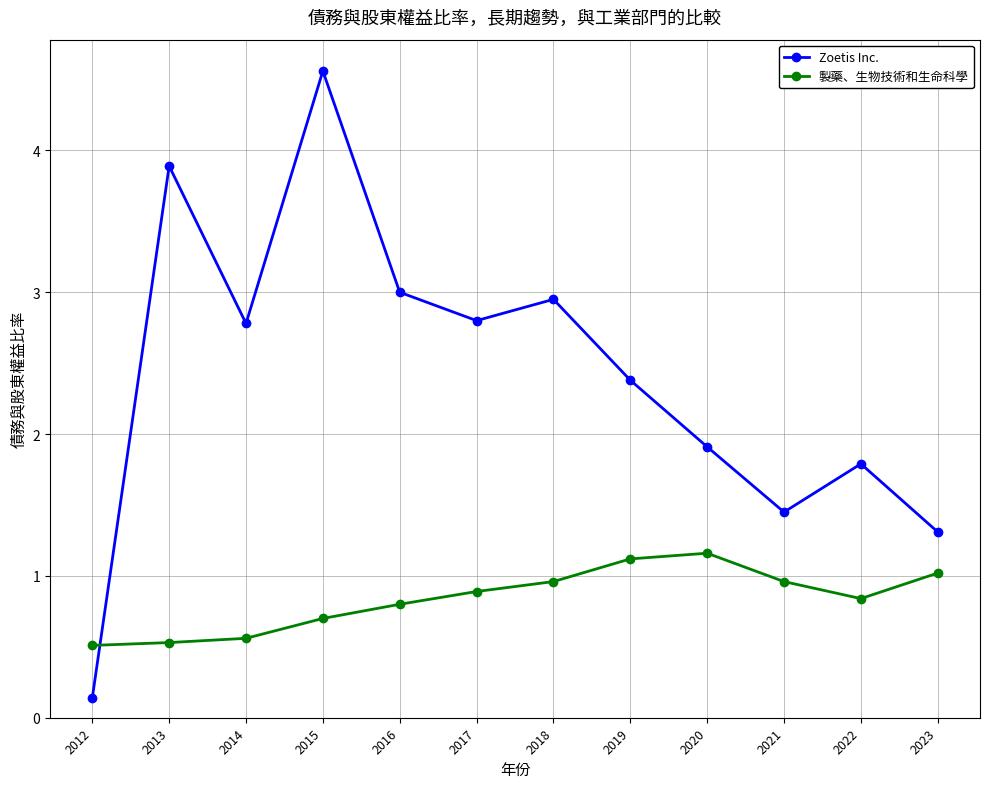

Where do 製藥、生物技術和生命科學 and Zoetis Inc. first cross each other?

2012 and 2013